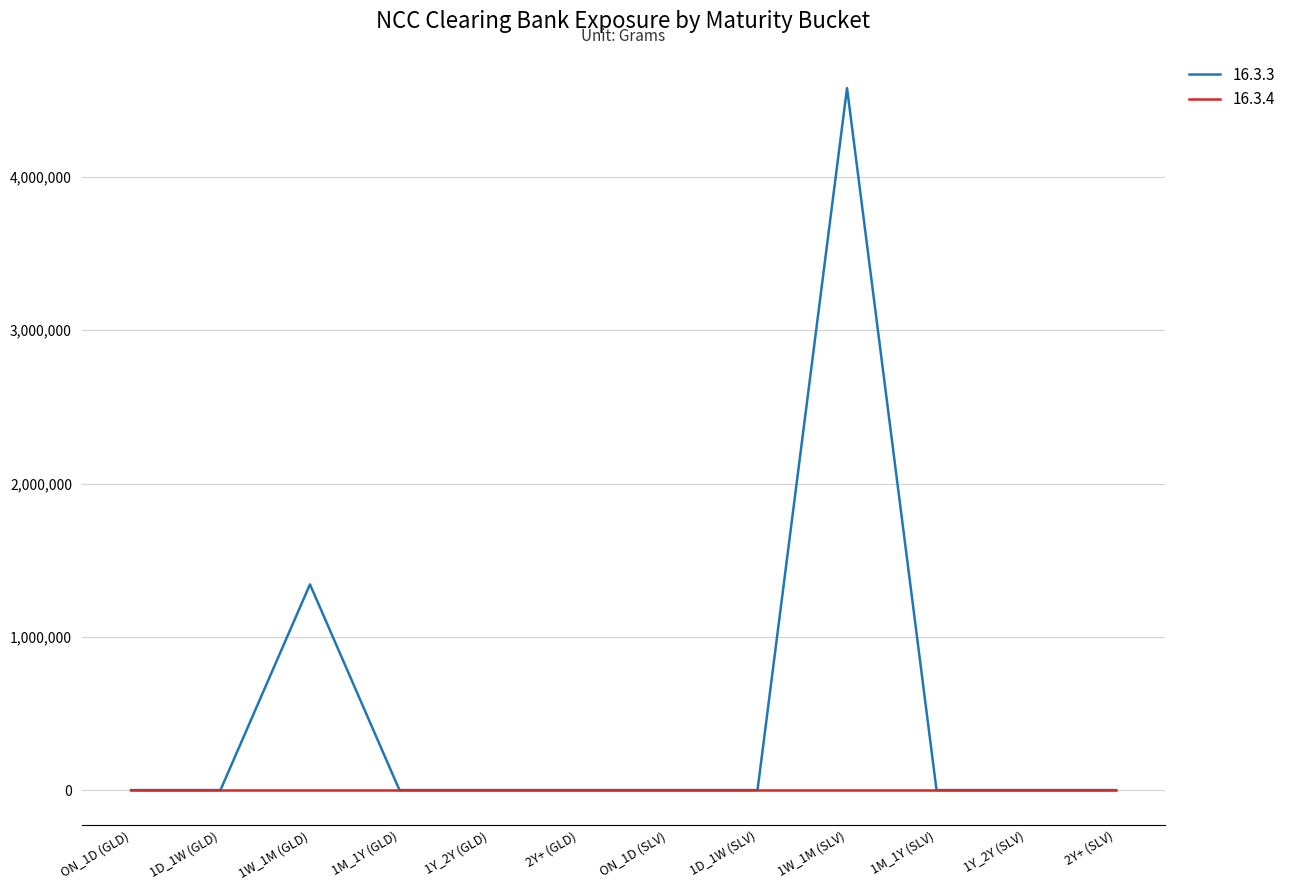

Which series has the largest range (max minus min)?

16.3.3